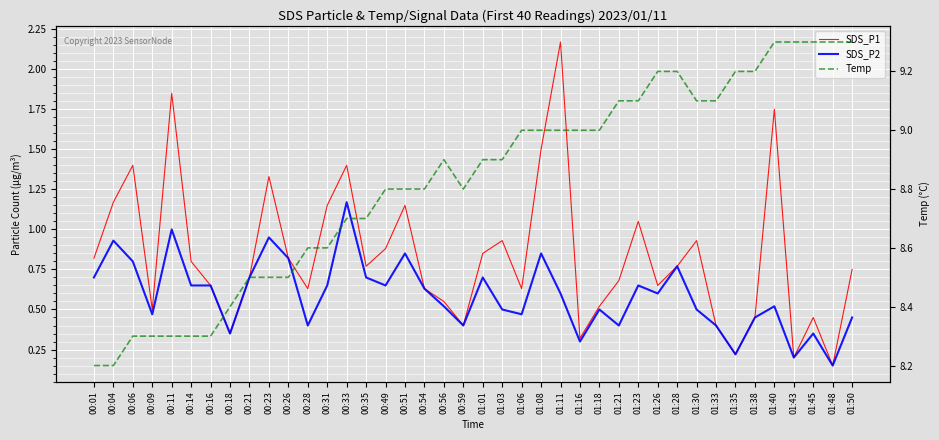

True or false: SDS_P2 and Temp cross at least once.

False